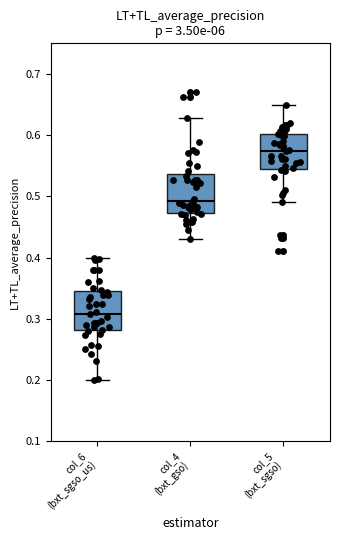

Where does the lower whisker of the box for col_6 (bxt_sgso_us) end on the y-axis? The values are not printed on the chart, so give them approximately, as read against the axis.

0.20